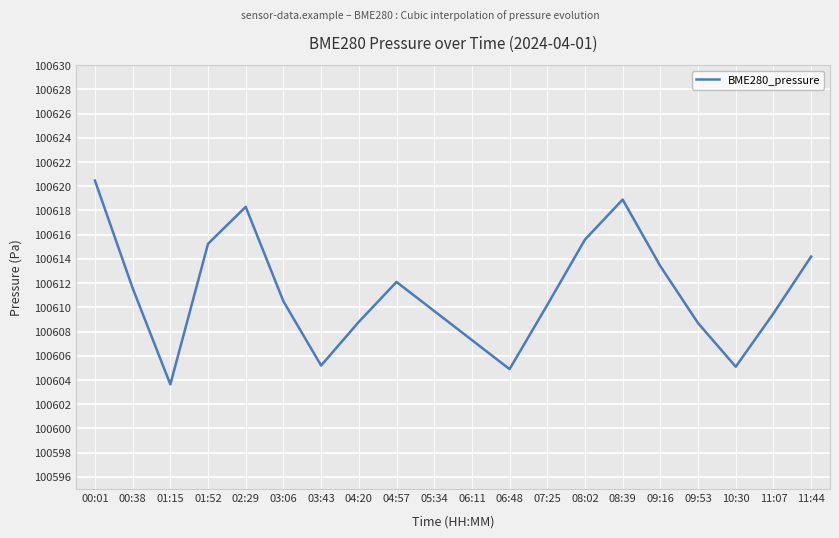

What position from the left is 01:52?

4